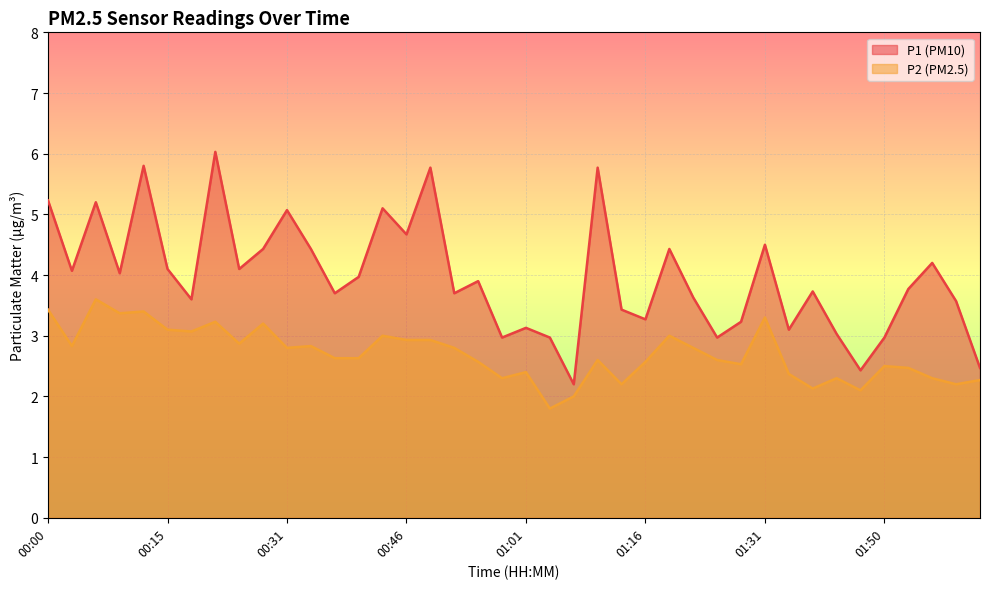

True or false: P1 has a value of 2.1 at 00:03.

False